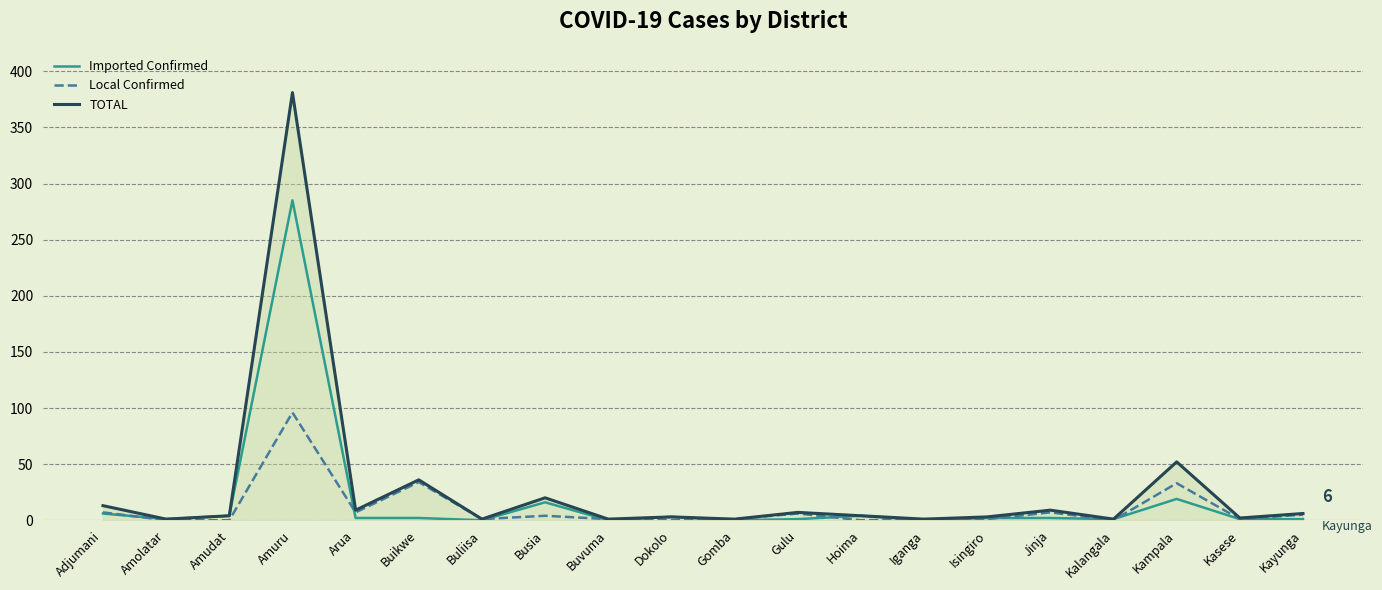

What is the greatest value displayed?

381